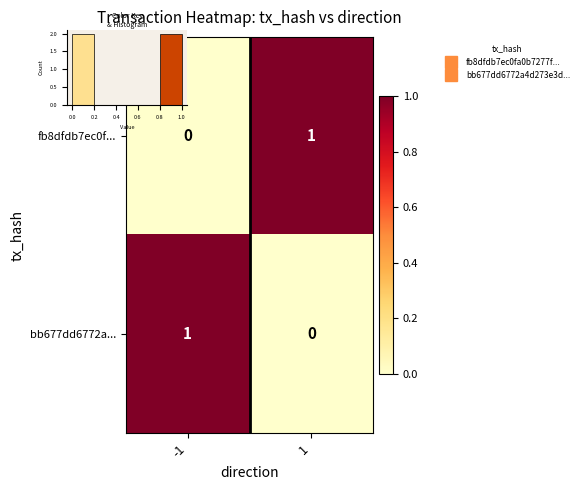

At which category is the sum across all series the highest?

-1